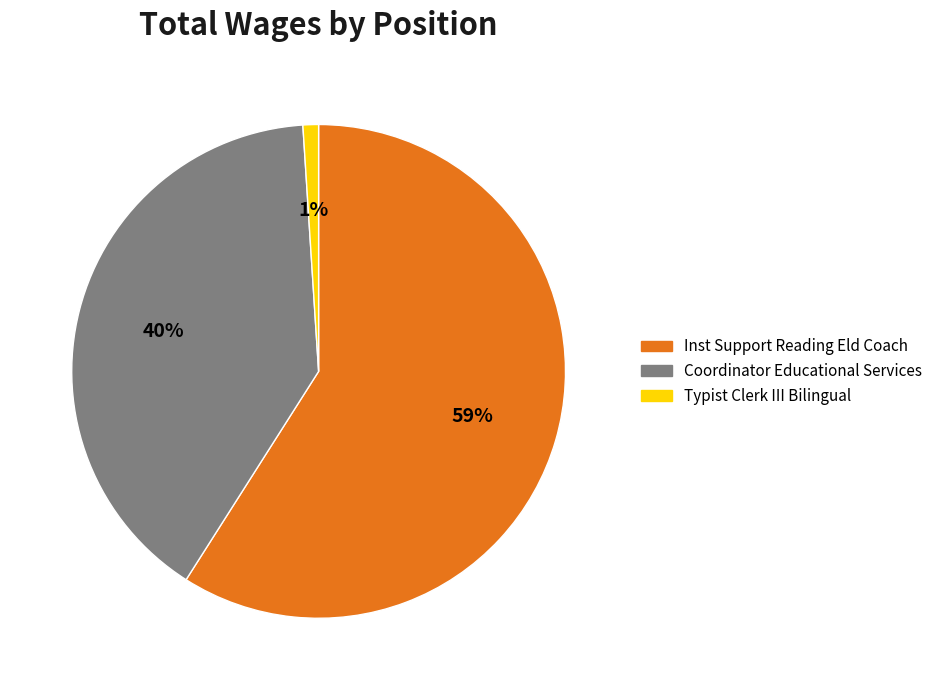

What is the majority slice?

Inst Support Reading Eld Coach